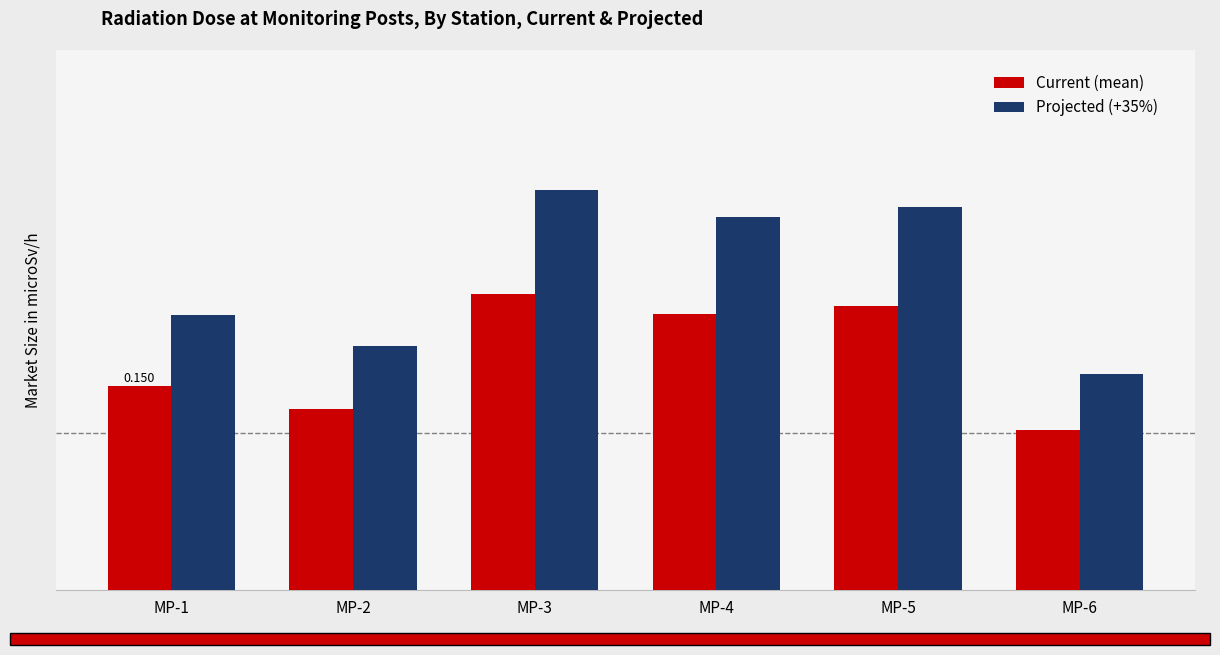

Are the bars horizontal?

No